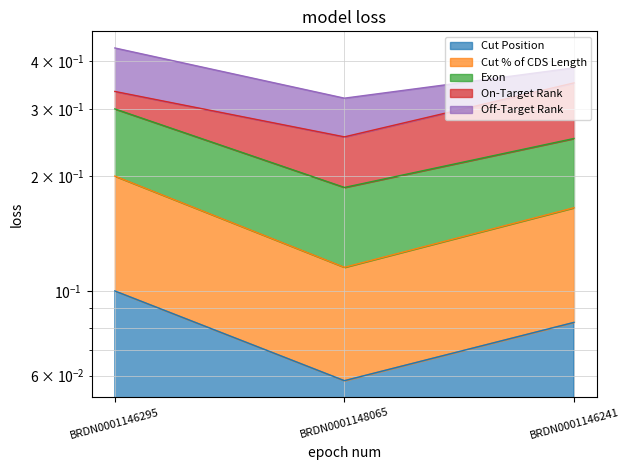

What is the value of the Cut % of CDS Length point at the 3rd from the left?

0.2